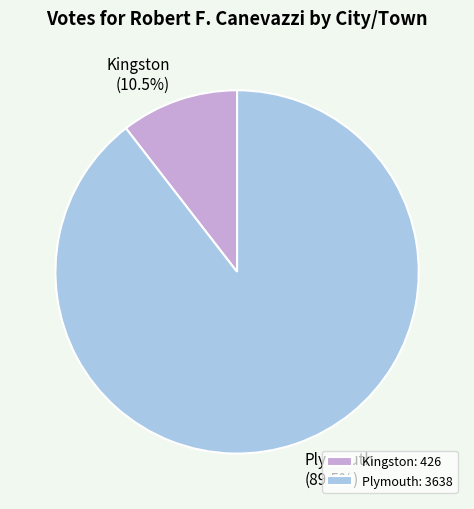

Which category has the smallest portion of the pie?

Kingston